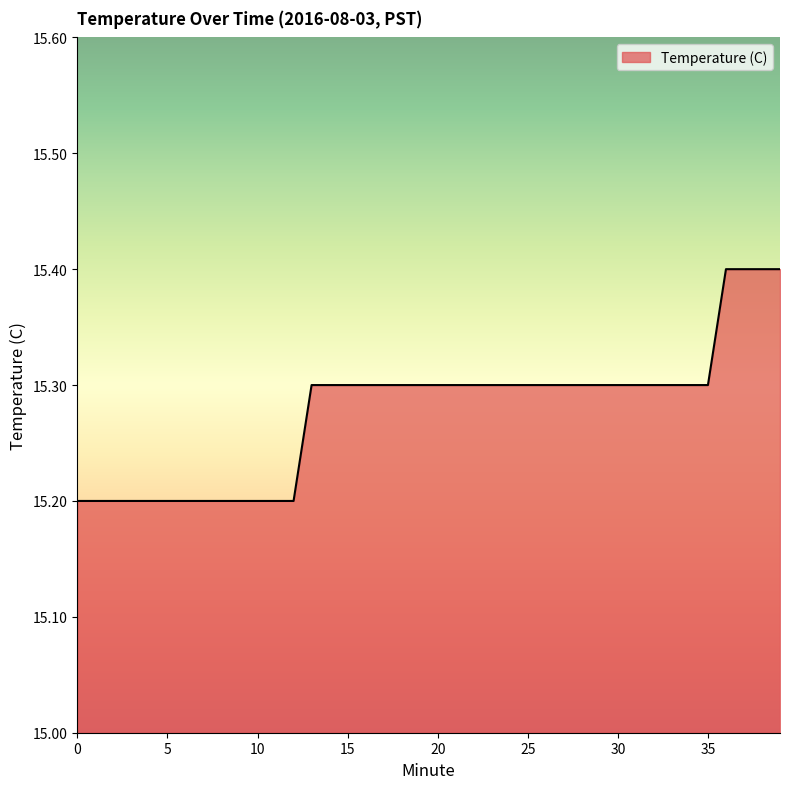

What is the maximum value shown in the chart?

15.4